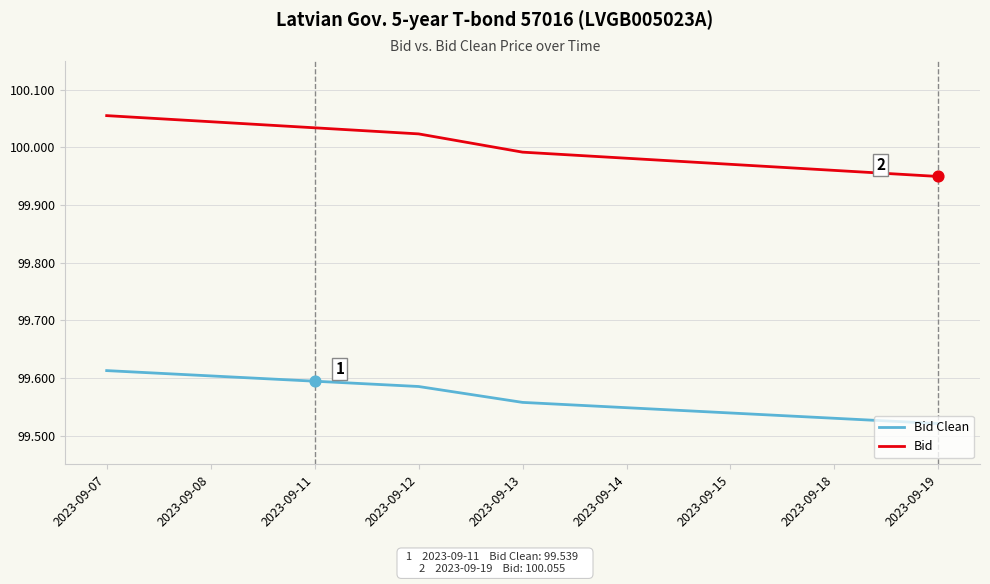

At which category is the sum across all series the highest?

2023-09-07